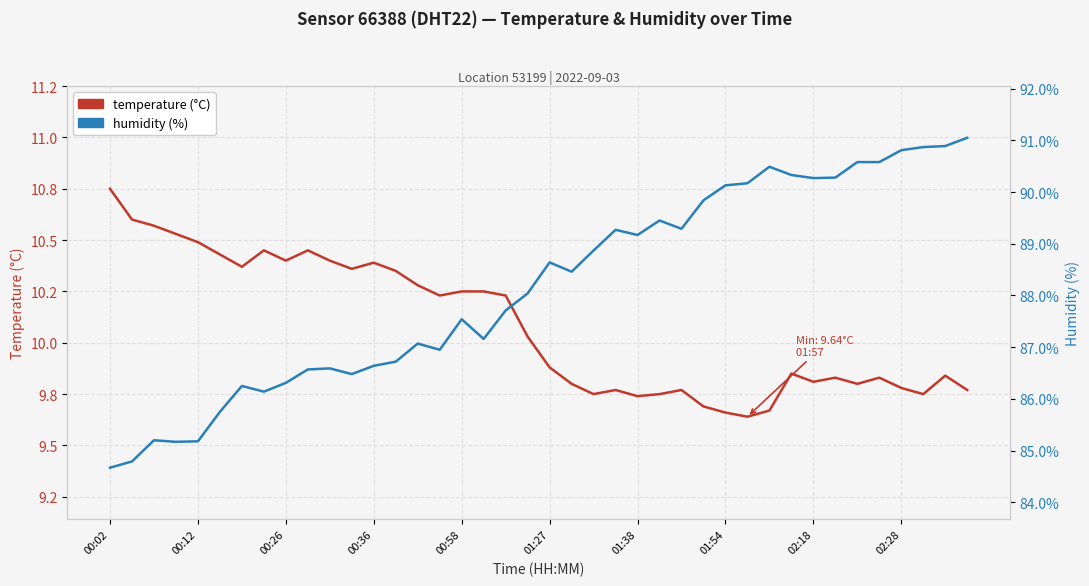

True or false: temperature and humidity cross at least once.

False